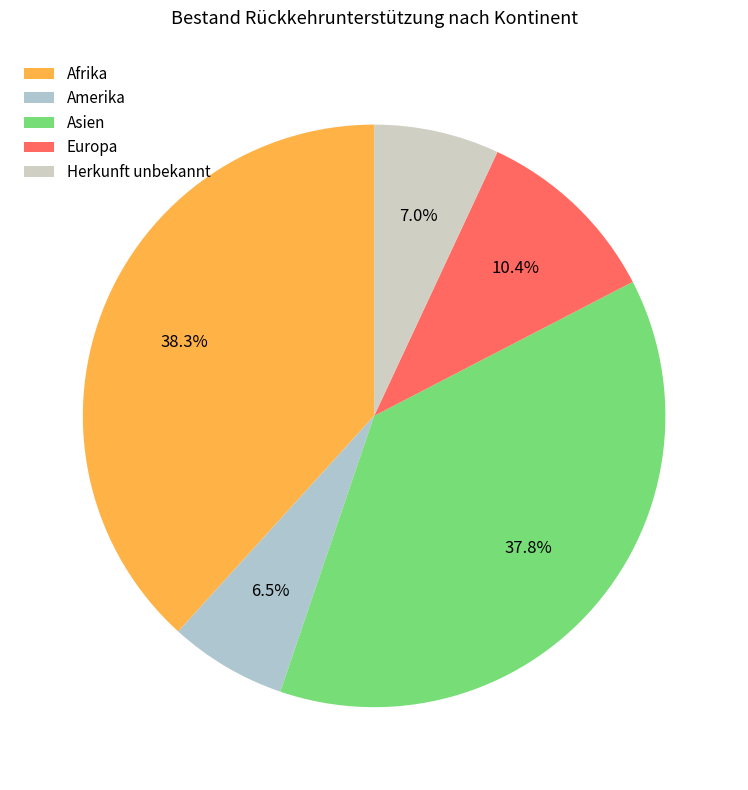

What is the total percentage of Afrika and Herkunft unbekannt?

45.2%